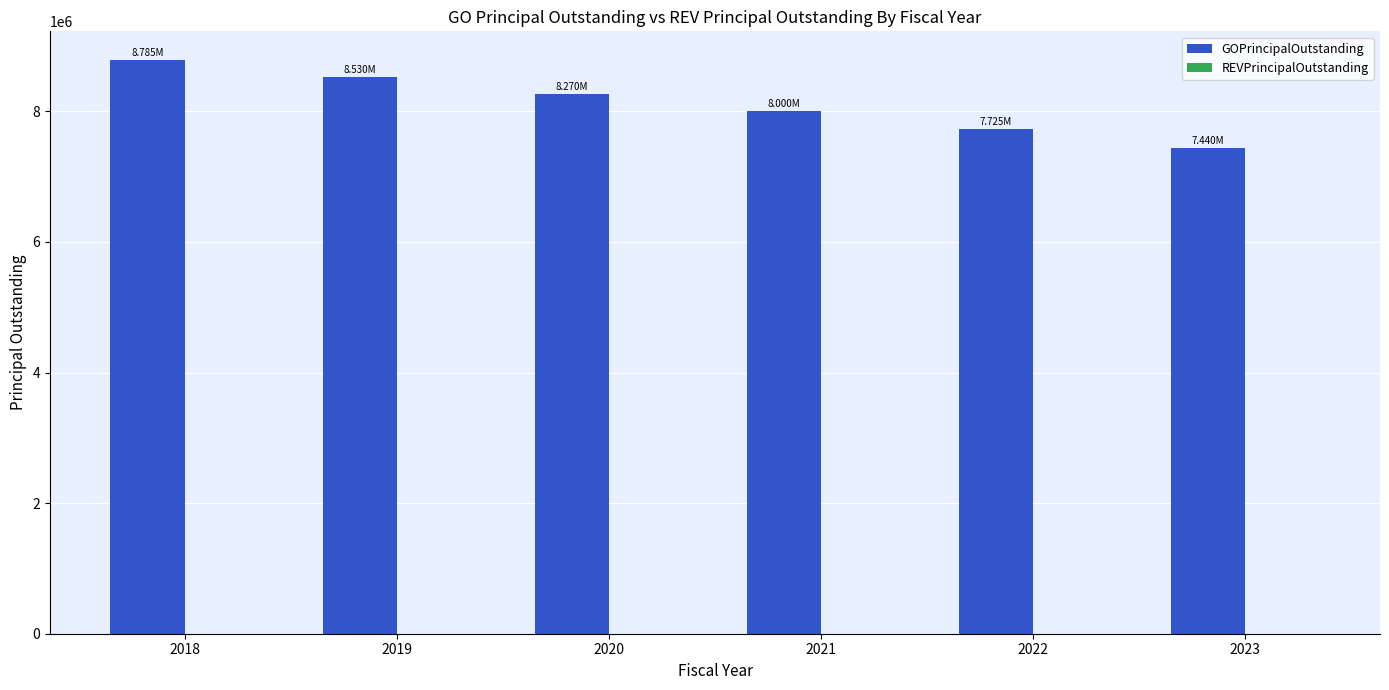

List the labels in order of value, smallest first.

2023, 2022, 2021, 2020, 2019, 2018